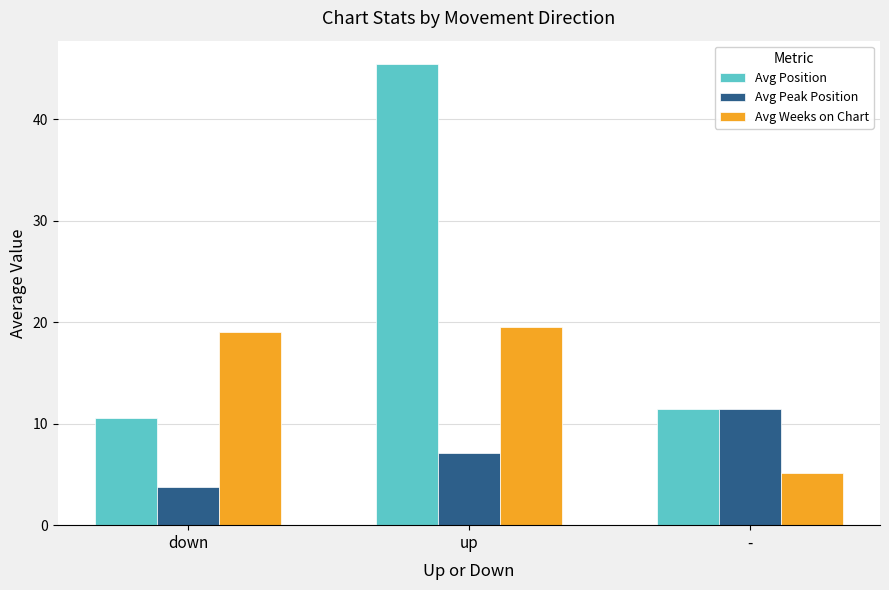

How many bars are there in total?

9